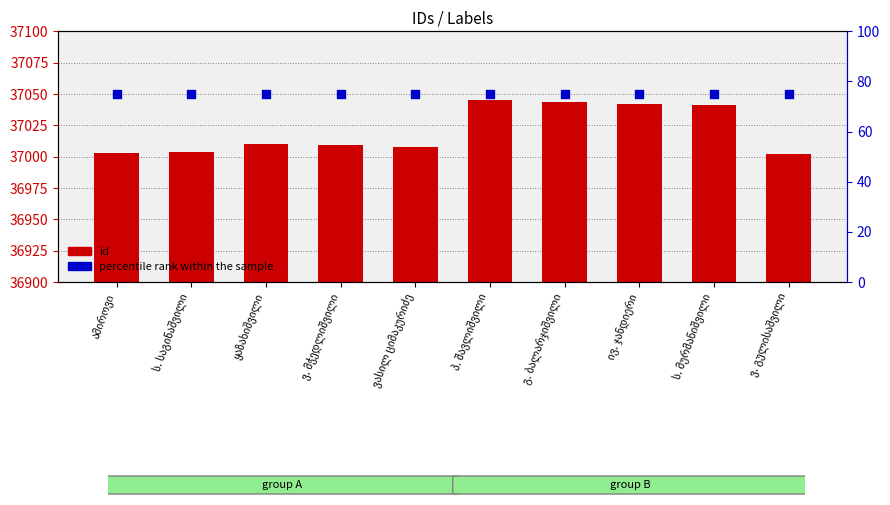

Which series contains the highest Y value?

id